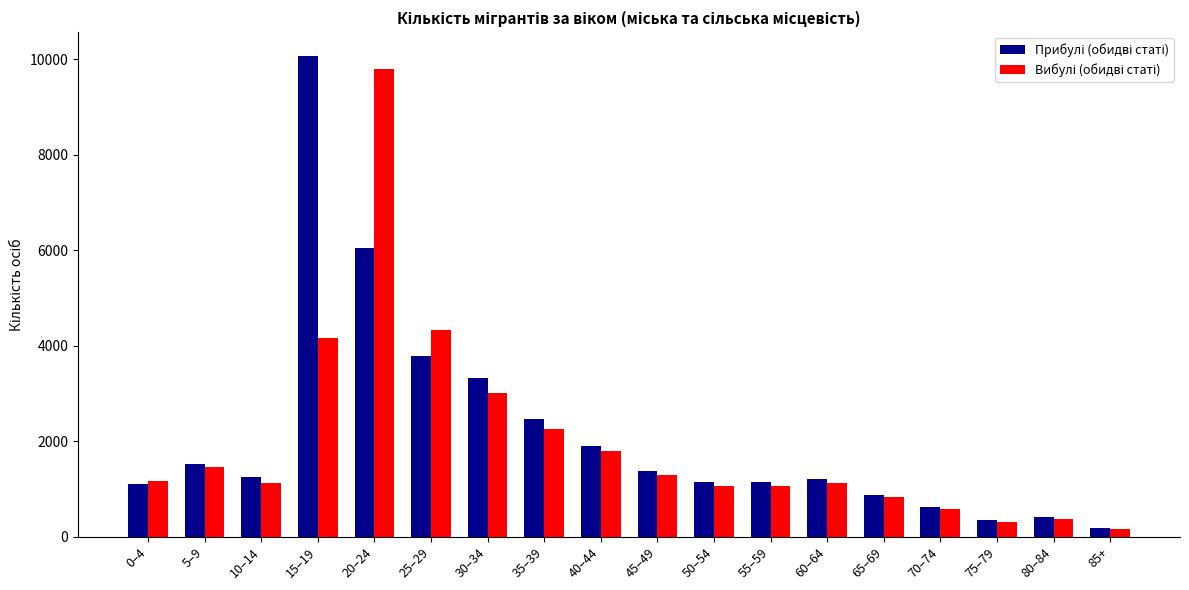

What is the maximum value shown in the chart?

10064